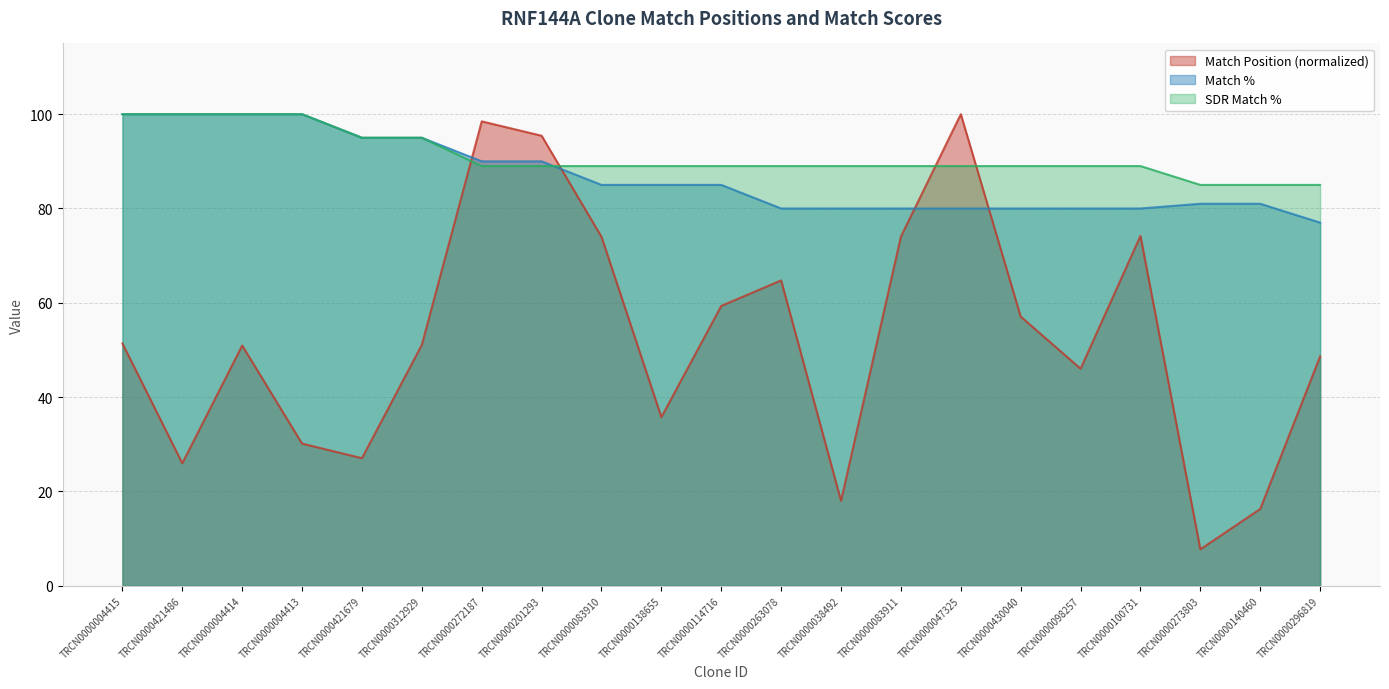

What position from the left is TRCN0000201293?

8